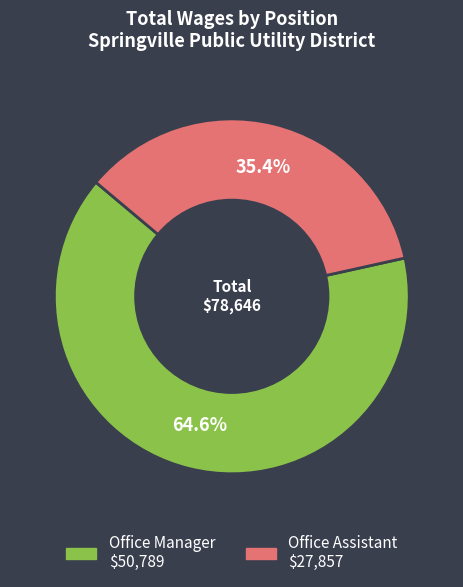

How many segments does this pie chart have?

2